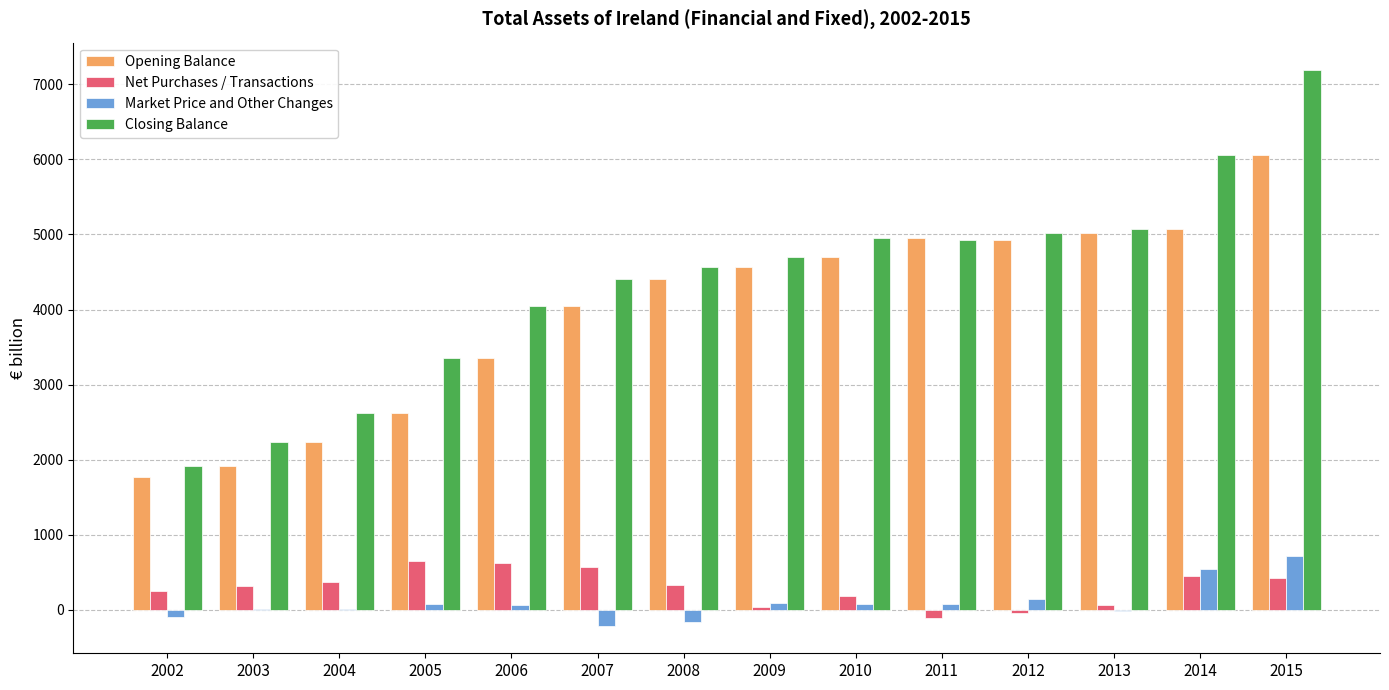

Is it true that Opening Balance equals 1762.0 at 2002?

True